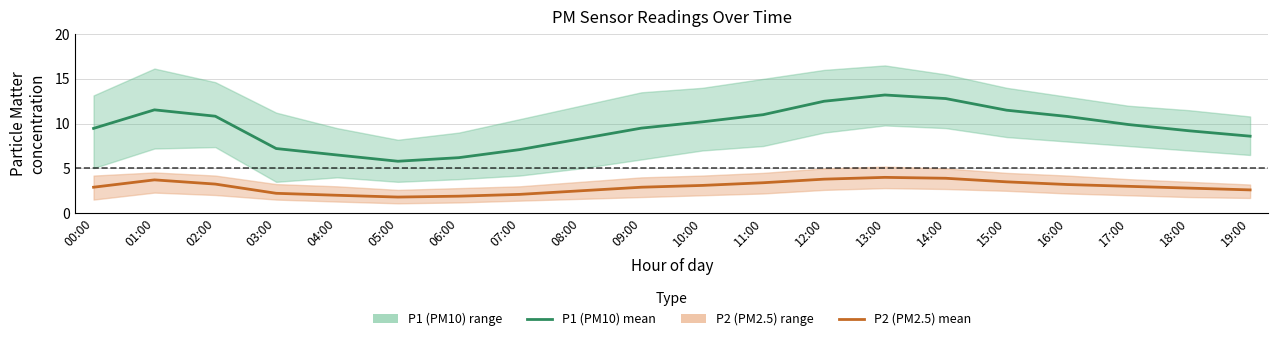

At how many categories does at least one series exceed 11?

5